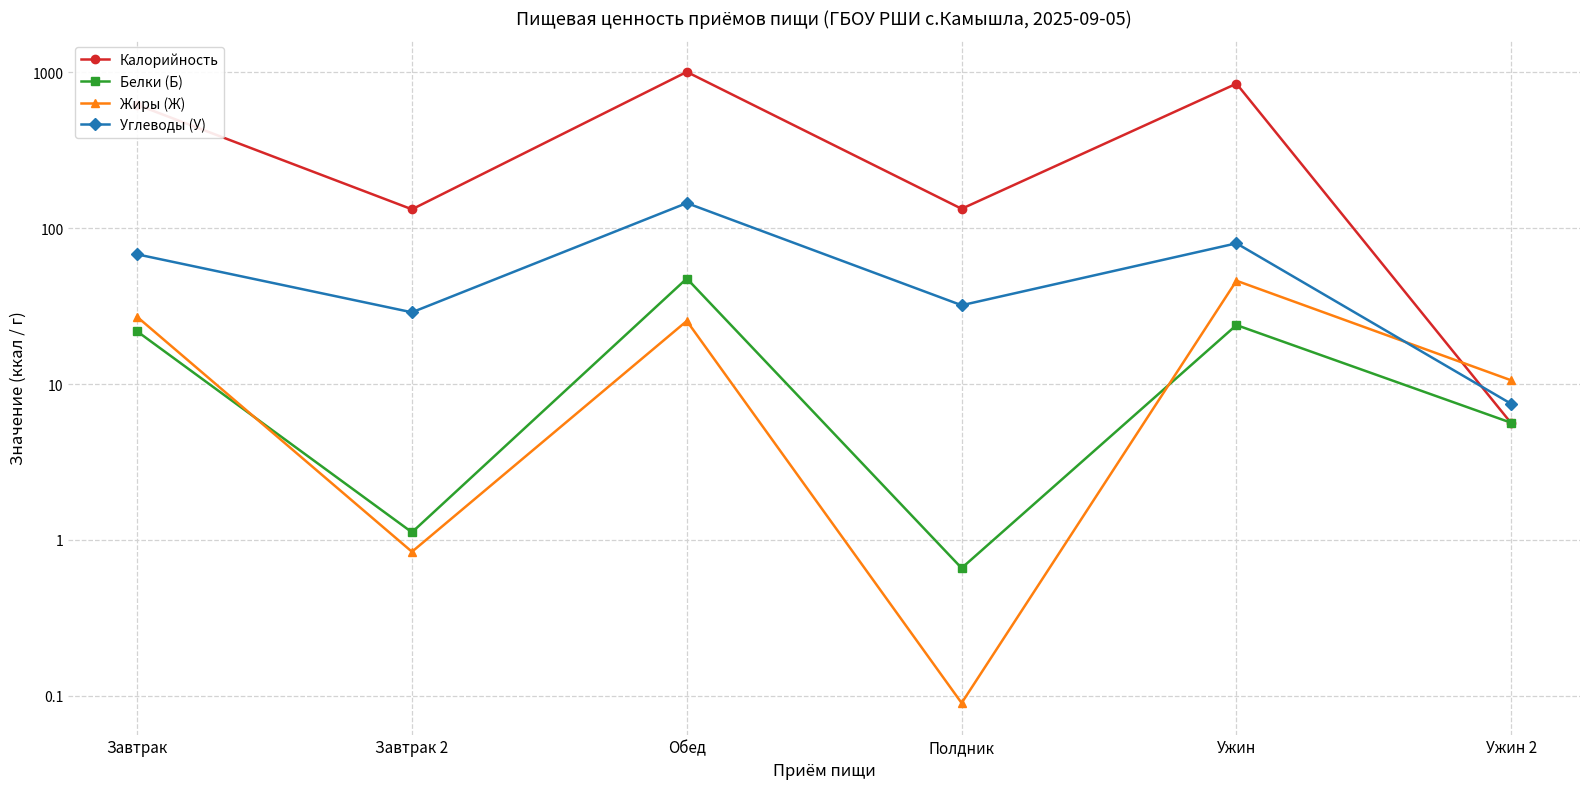

True or false: Углеводы (У) has a value of 67.9 at Завтрак.

True